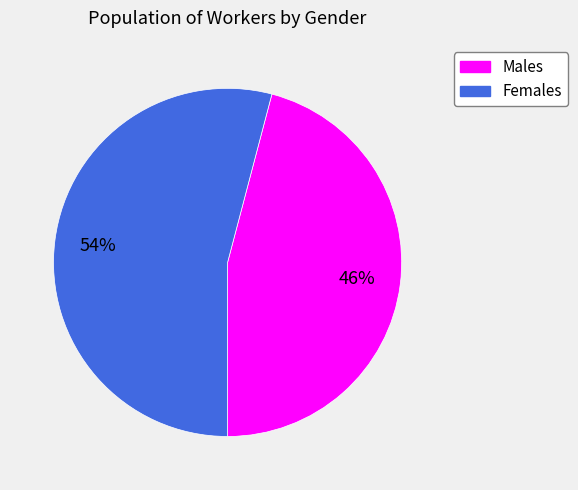

True or false: Females accounts for 54% of the total.

True